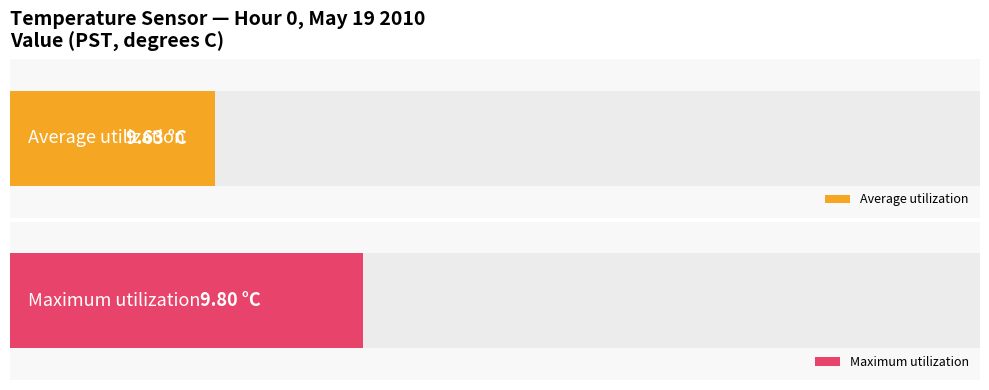

What is the average value of the Maximum utilization series?

9.8